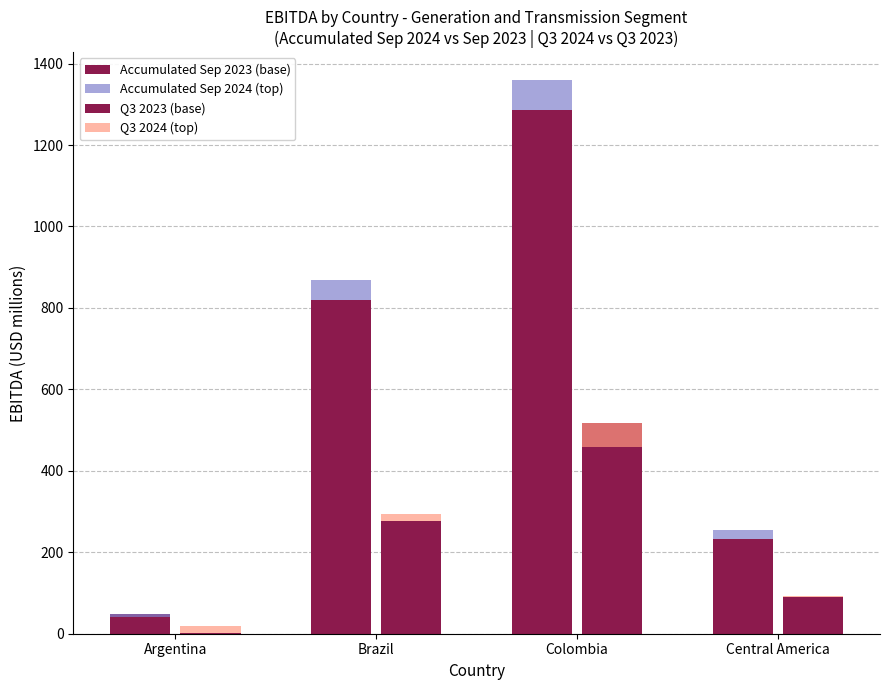

What is the spread (max minus min) of values at Brazil?

801.2